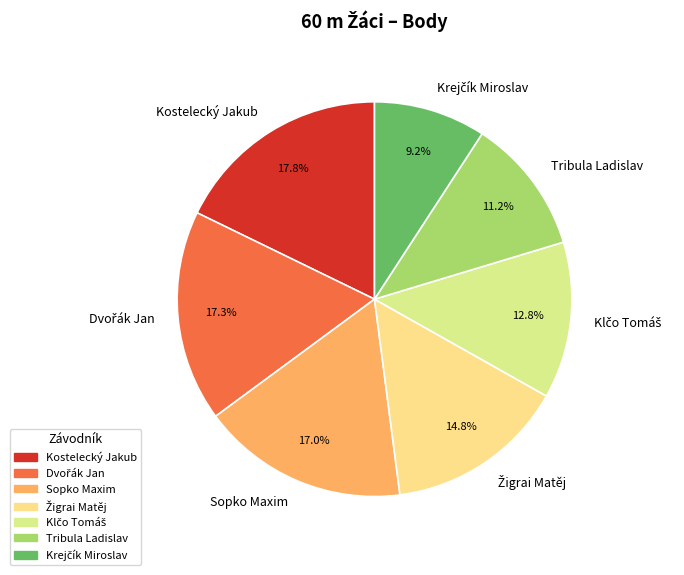

What portion of the pie excludes Sopko Maxim?

83.0%